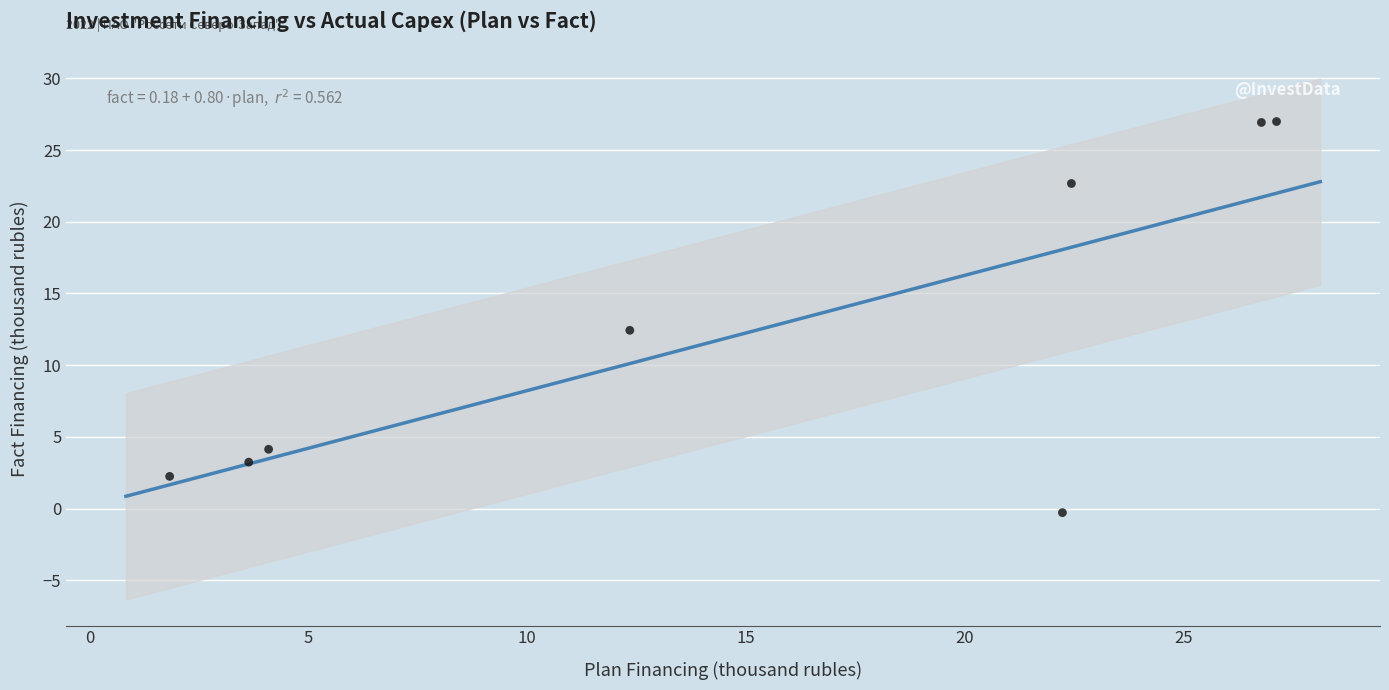

What is the range of X values (max minus min)?

25.3